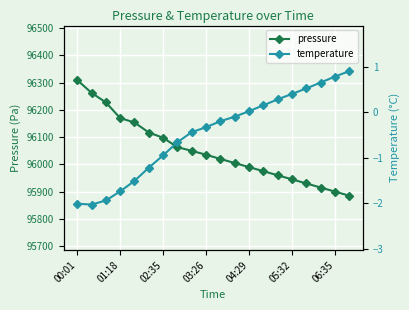

Reading right to left, list all the values displayed in this chart.

pressure: 95885.0	95900.0	95915.0	95930.0	95945.0	95960.0	95975.0	95990.0	96005.0	96020.0	96035.4	96049.8	96063.2	96097.7	96117.1	96153.9	96170.1	96227.8	96262.9	96310.0
temperature: 0.9	0.8	0.7	0.5	0.4	0.3	0.1	0.0	-0.1	-0.2	-0.3	-0.4	-0.7	-0.9	-1.2	-1.5	-1.7	-1.9	-2.0	-2.0